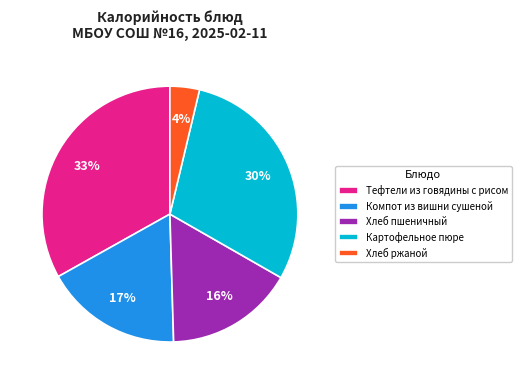

Combined, do Хлеб пшеничный and Тефтели из говядины с рисом account for over 50%?

No